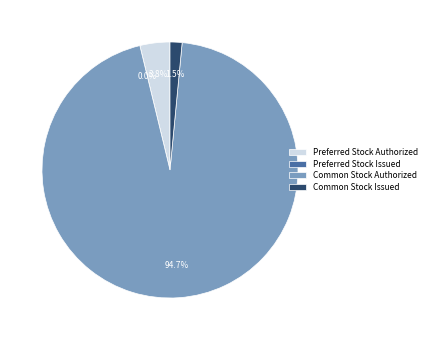

How many slices are in this pie chart?

4